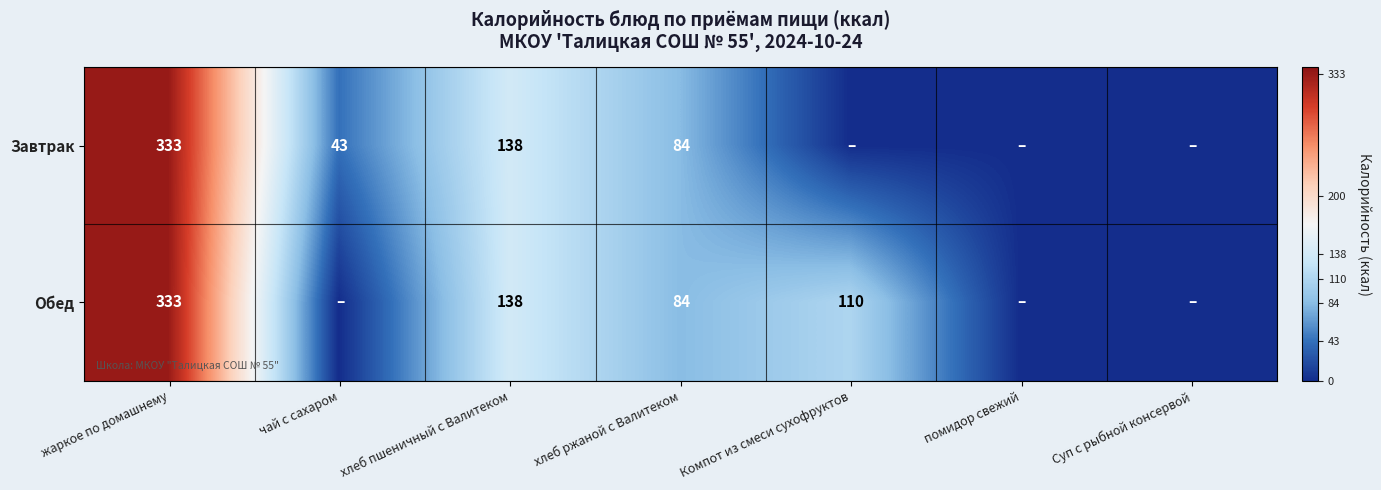

What is the difference between the Завтрак values at хлеб ржаной с Валитеком and хлеб пшеничный с Валитеком?

54